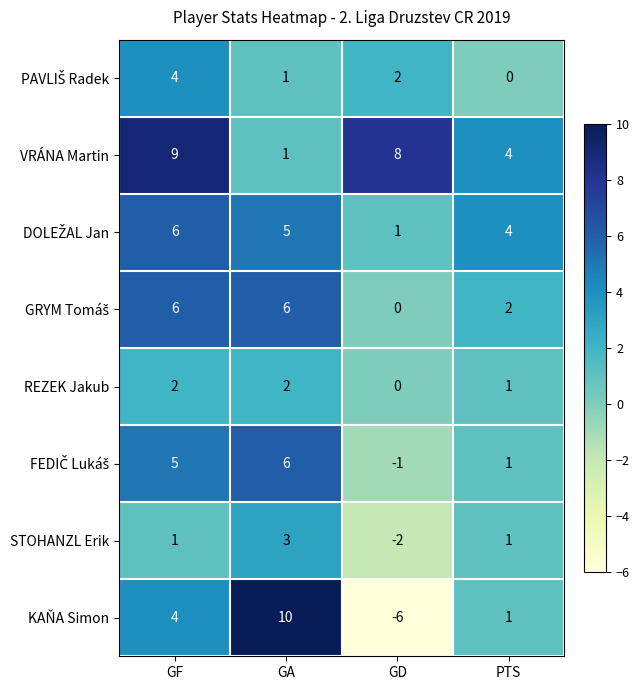

Which series has the widest spread of values?

KAŇA Simon